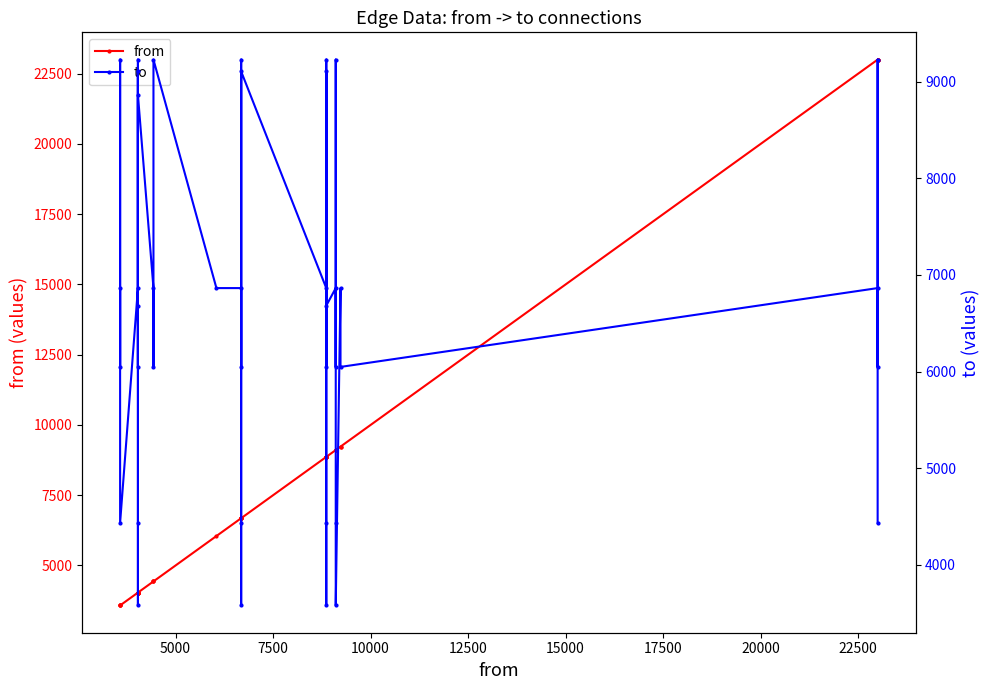

The value of from at 22500 is 1956. True or false?

False